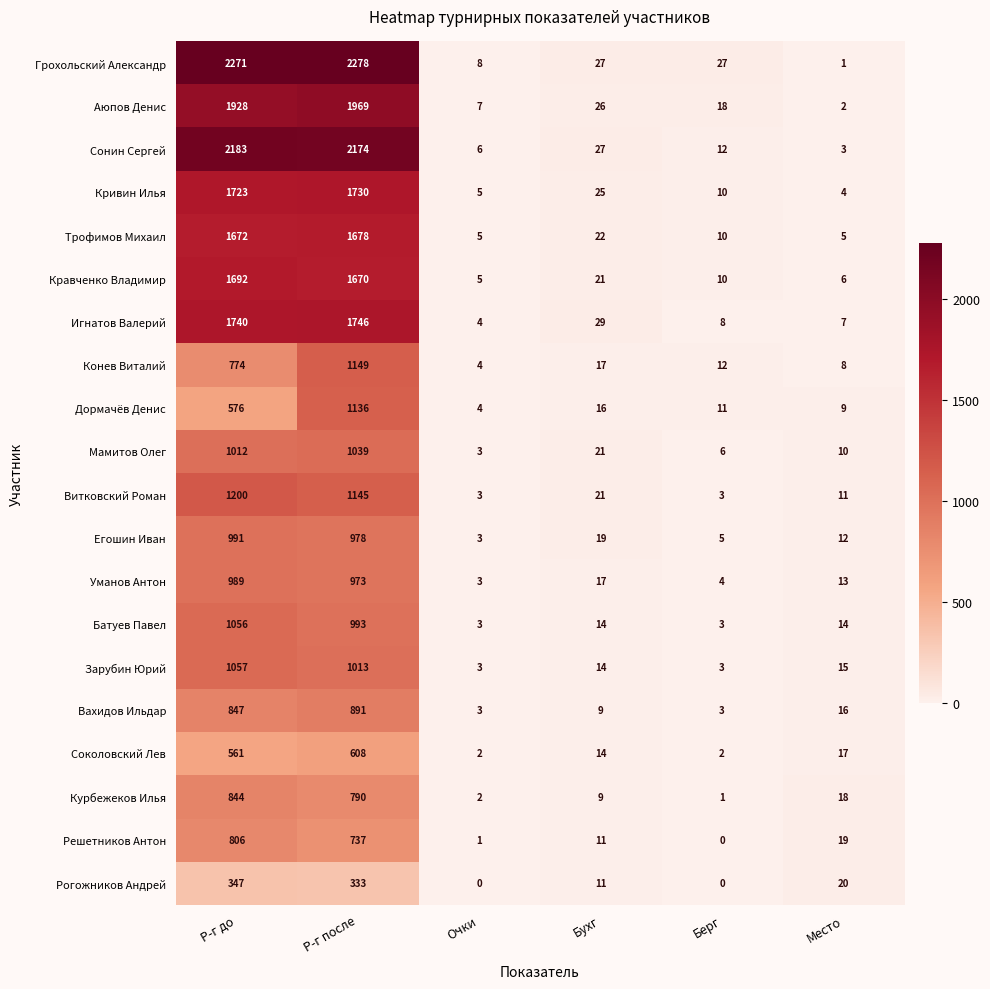

Where is Витковский Роман nearest to the value 601?

Р-г после